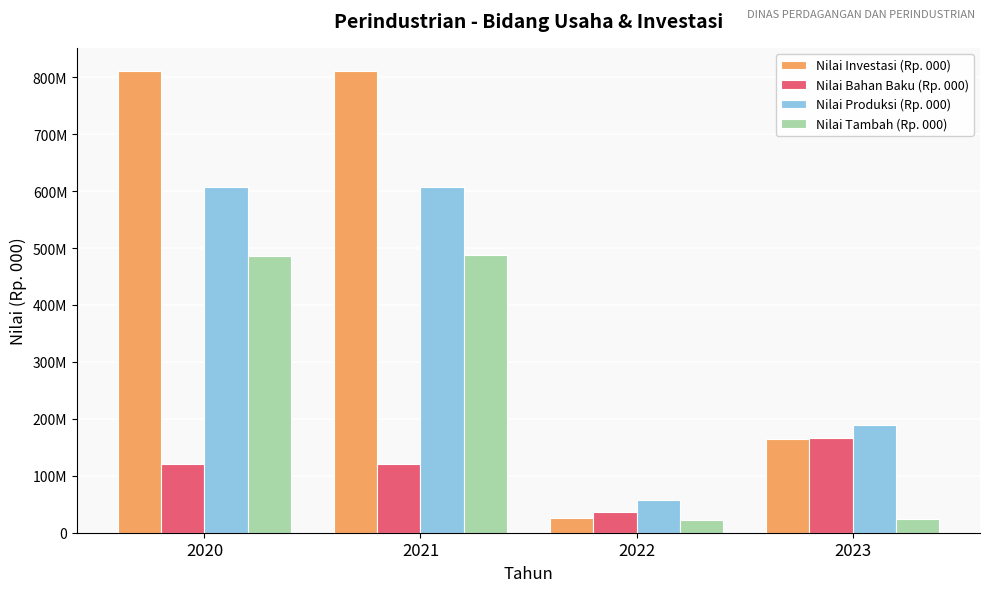

What are all the series names shown in the legend?

Nilai Investasi (Rp. 000), Nilai Bahan Baku (Rp. 000), Nilai Produksi (Rp. 000), Nilai Tambah (Rp. 000)